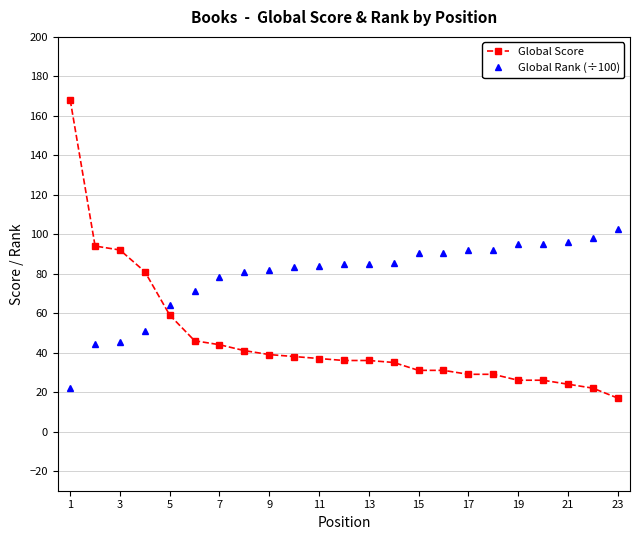

Which series has the largest range (max minus min)?

Global Score